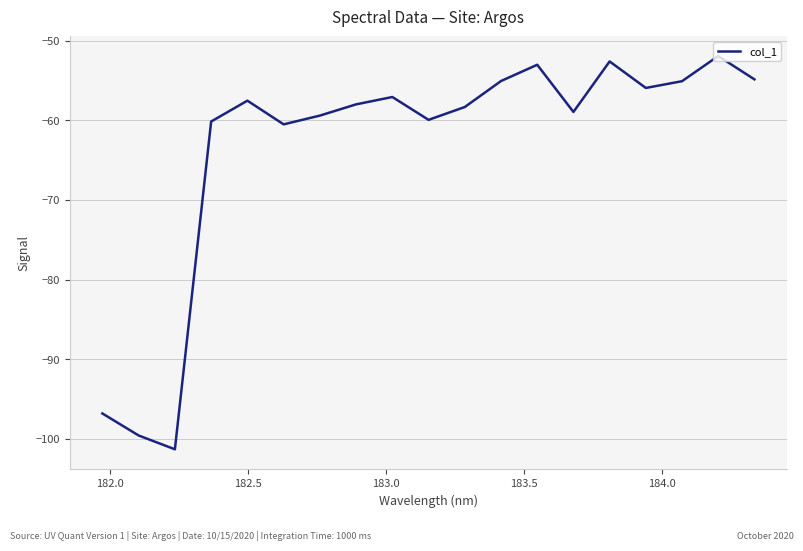

What is the difference between the maximum and minimum values?

49.4